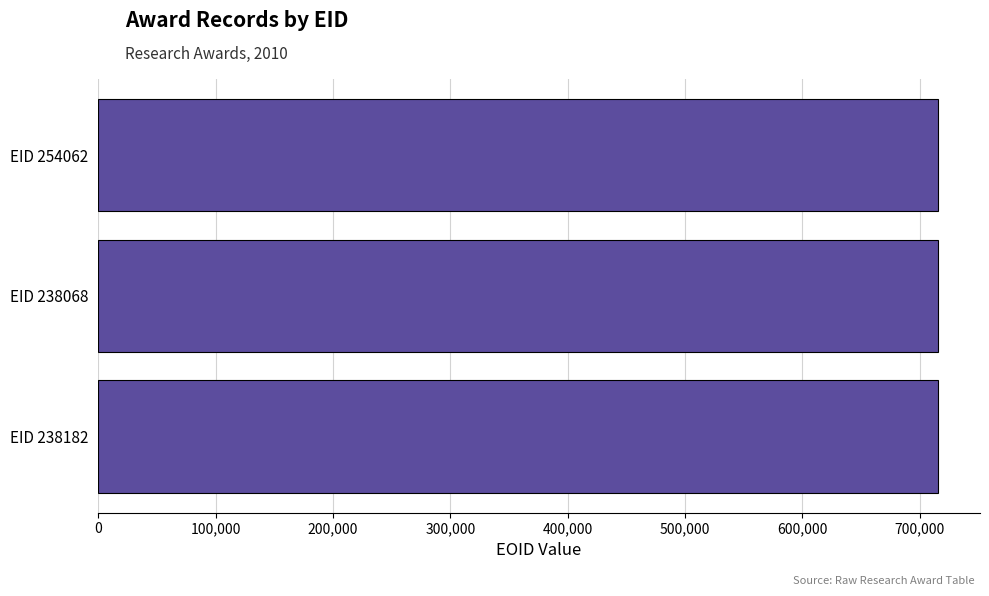

What is the smallest value displayed?

715584